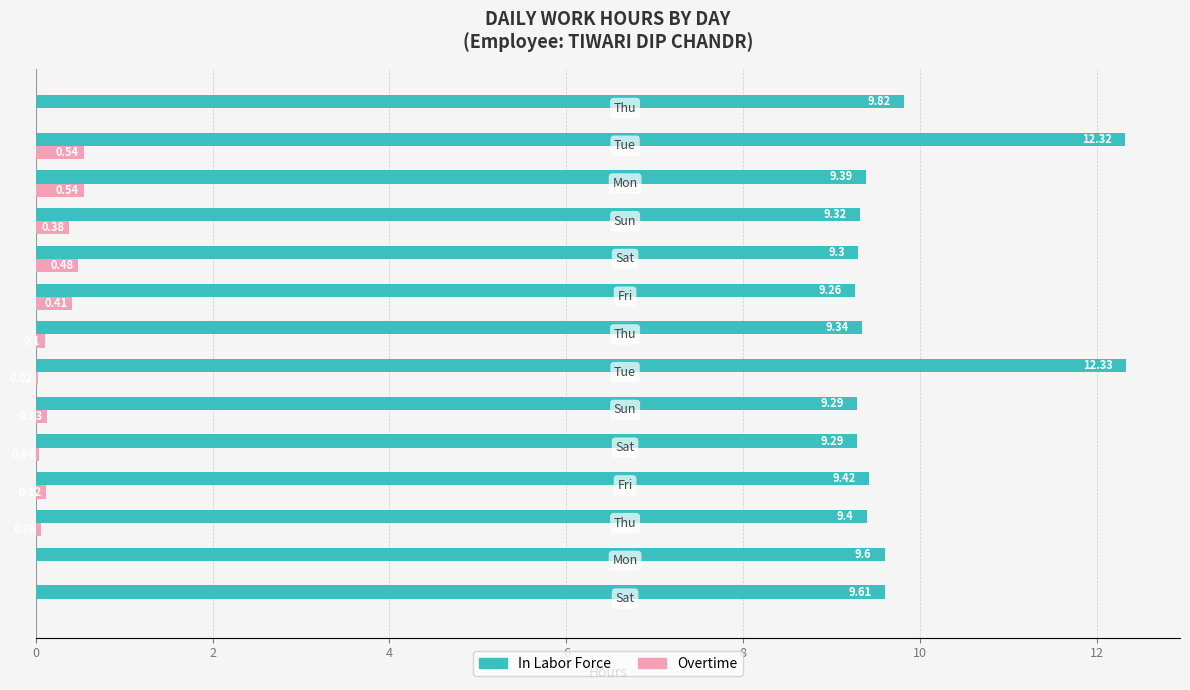

What is the average value of the In Labor Force series?

9.8